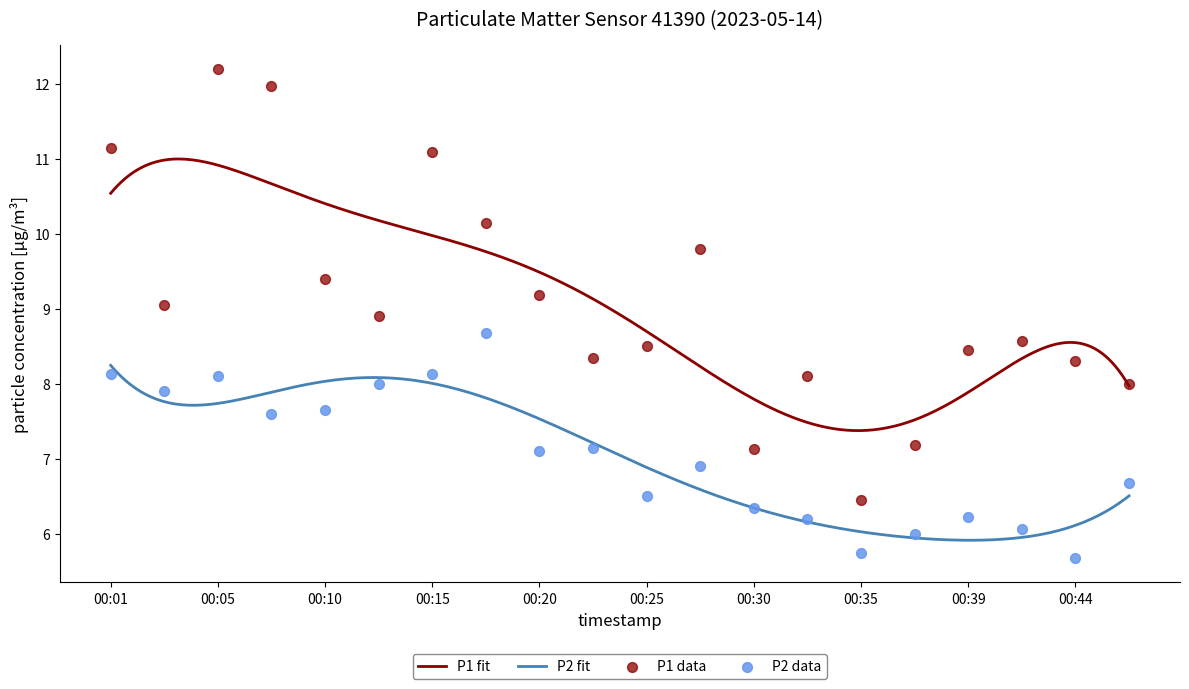

Which series contains the highest Y value?

P1